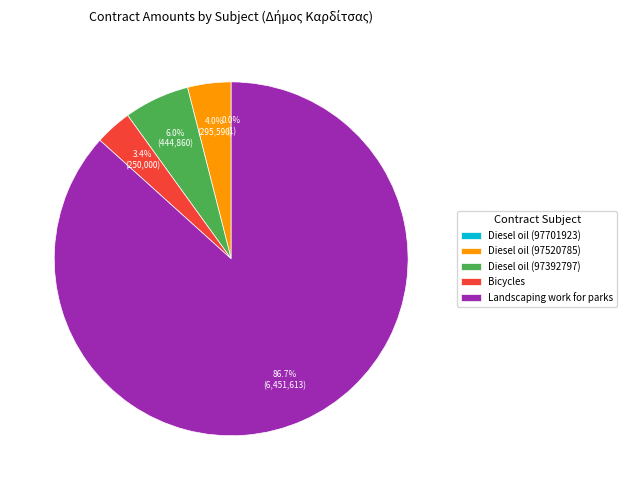

What percentage is the Bicycles slice, to the nearest percent?

3%